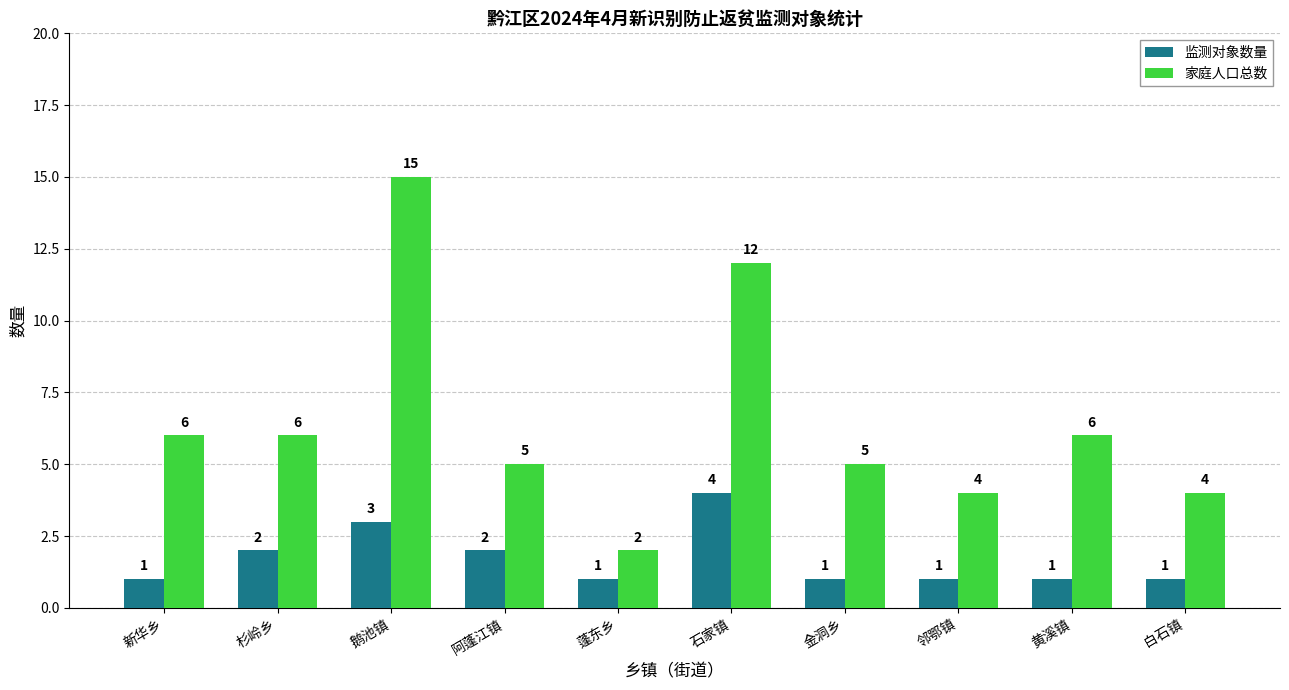

How many groups of bars are there?

10